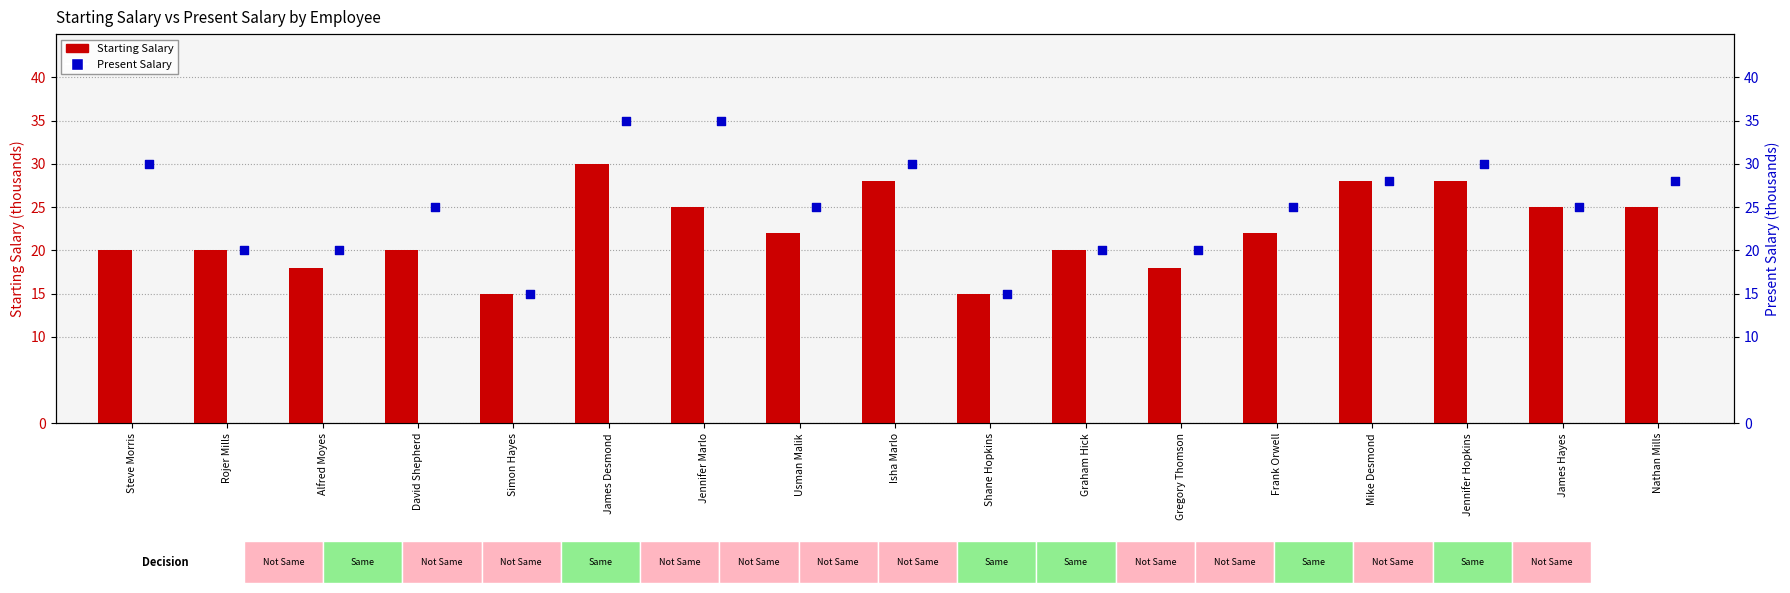

What is the total value across all series at Mike Desmond?

56